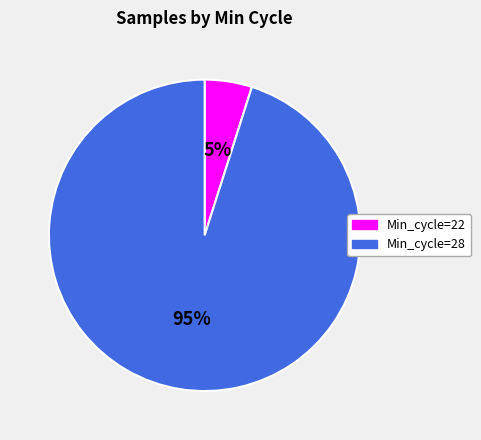

True or false: Min_cycle=28 accounts for 95% of the total.

True